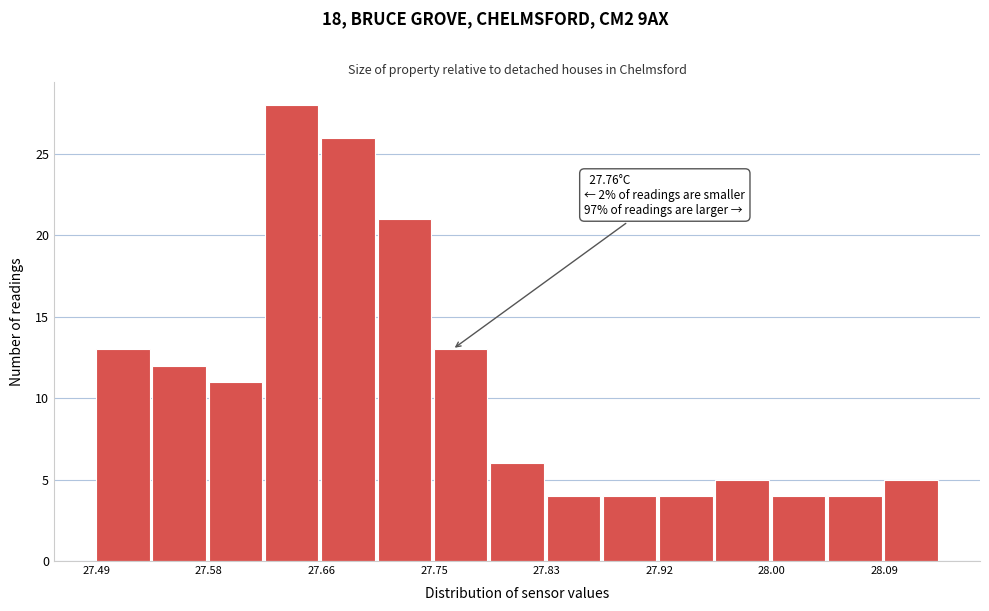

Which range on the x-axis has the tallest bar?

27.62 to 27.66